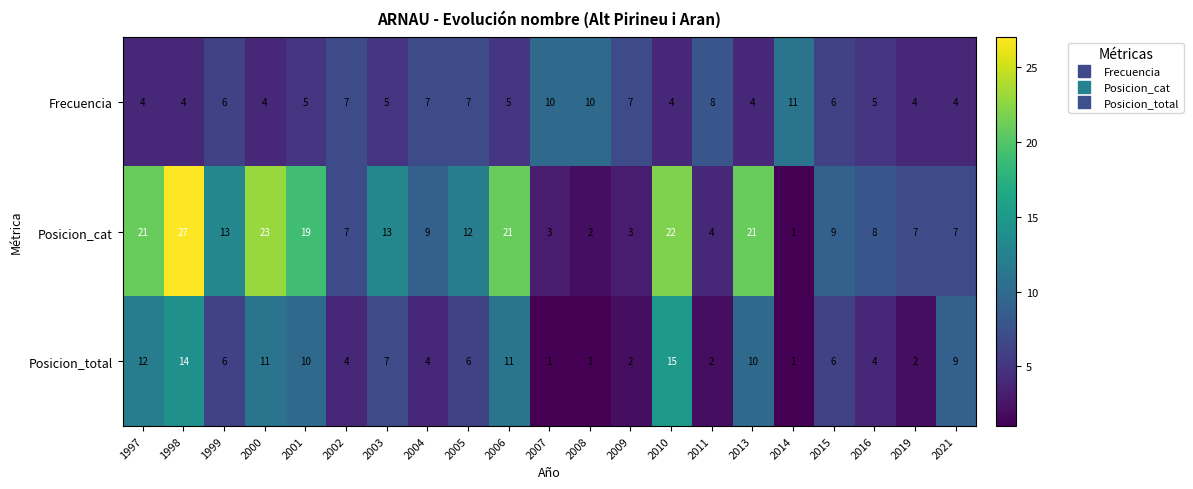

What is the sum of all Posicion_cat values?

252